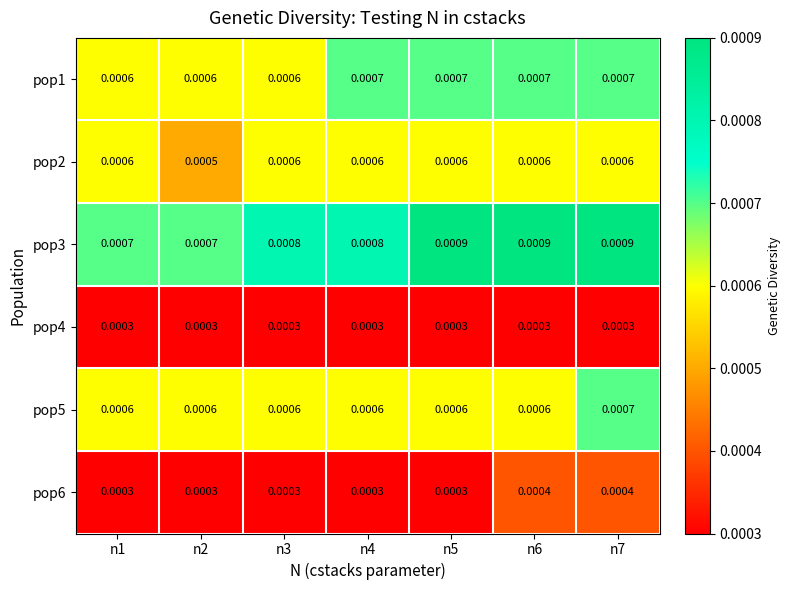

Is the value of pop1 at n6 greater than the value of pop3 at n5?

No